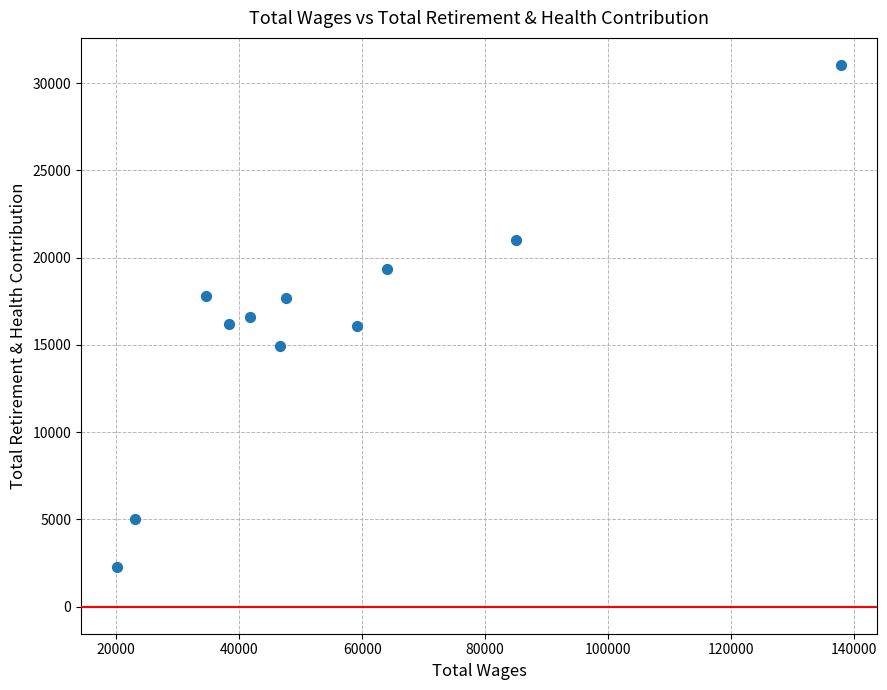

What is the range of X values (max minus min)?

117750